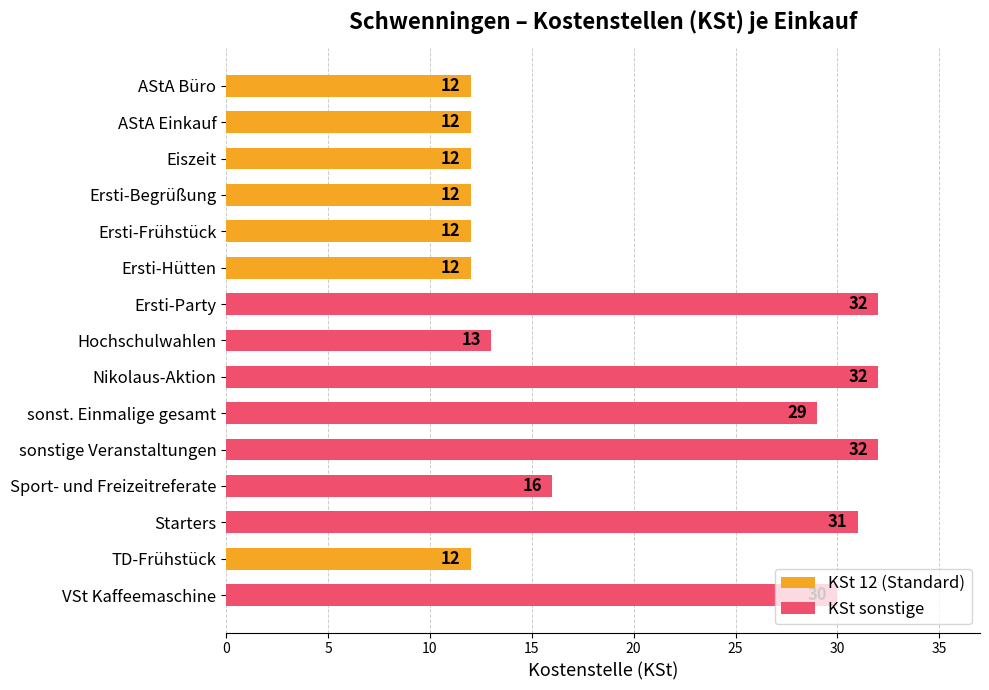

What is the difference between the maximum and minimum values?

20